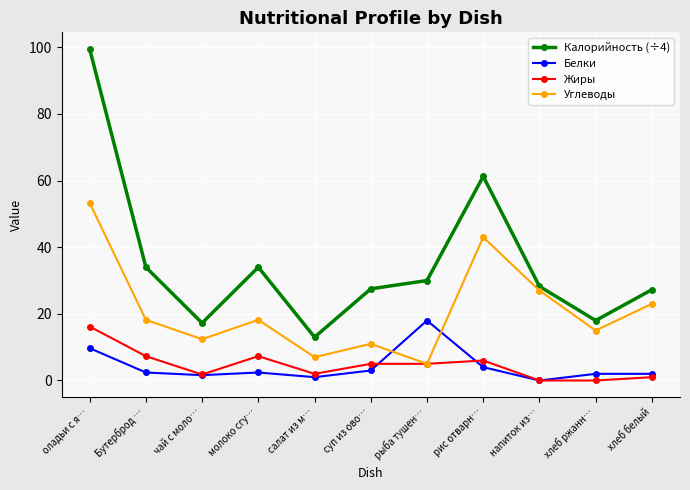

What is the greatest value displayed?

99.5